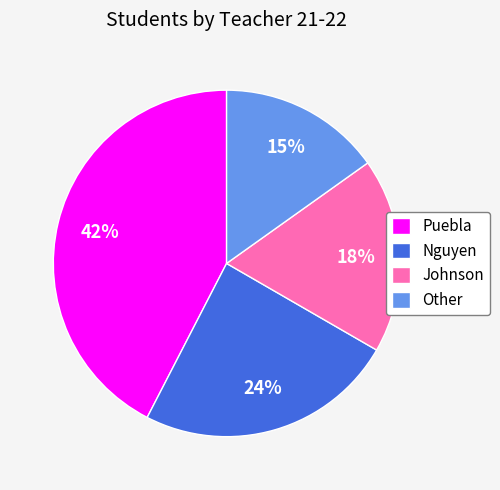

To the nearest percent, what portion does Puebla represent?

42%